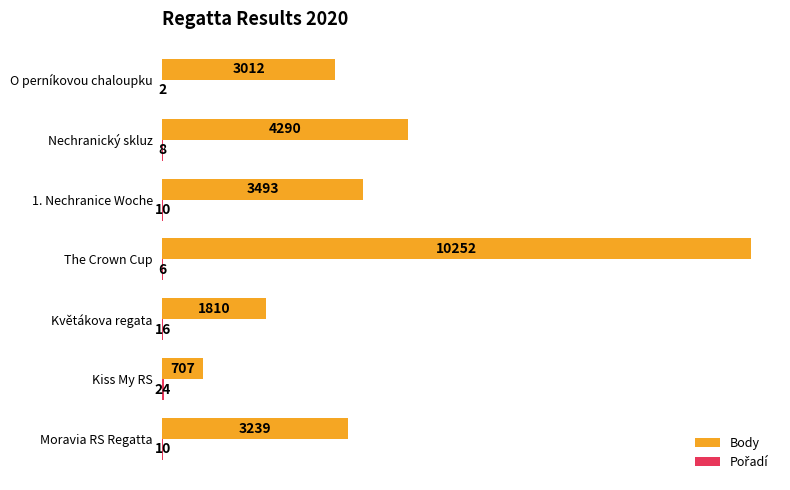

Between Kiss My RS and O perníkovou chaloupku, which series saw the biggest shift?

Body